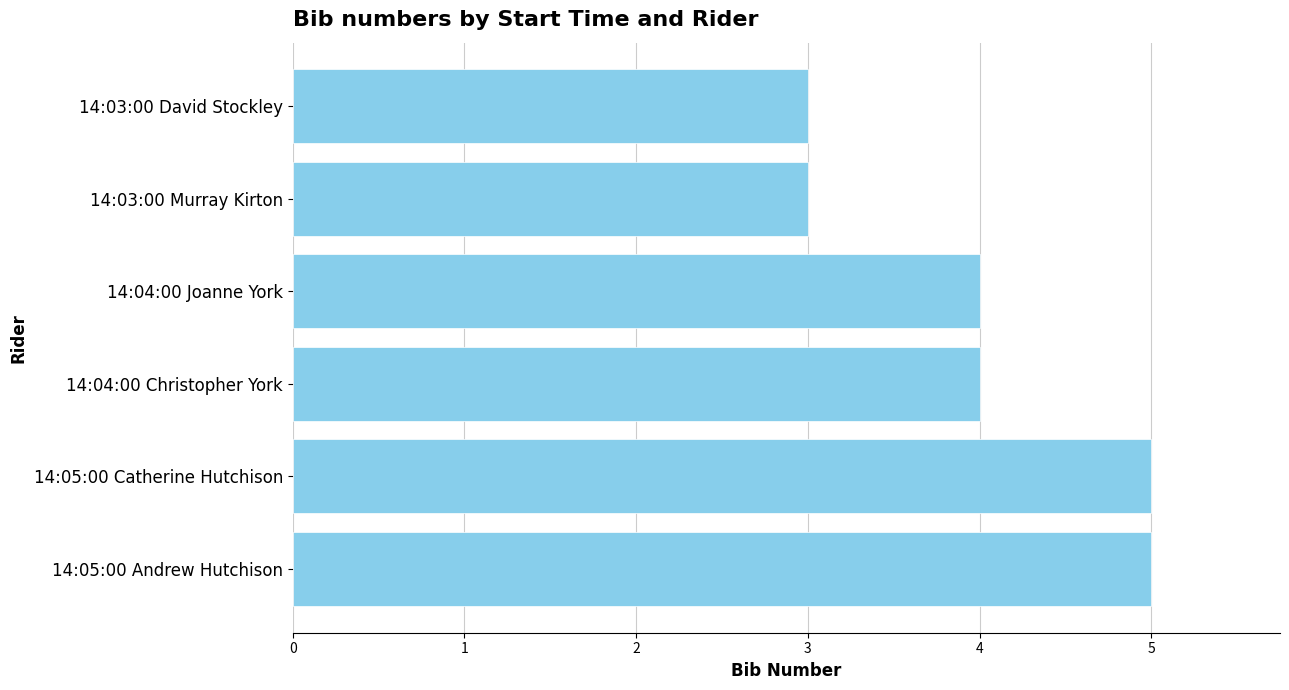

What is the difference between the second highest and minimum values?

2